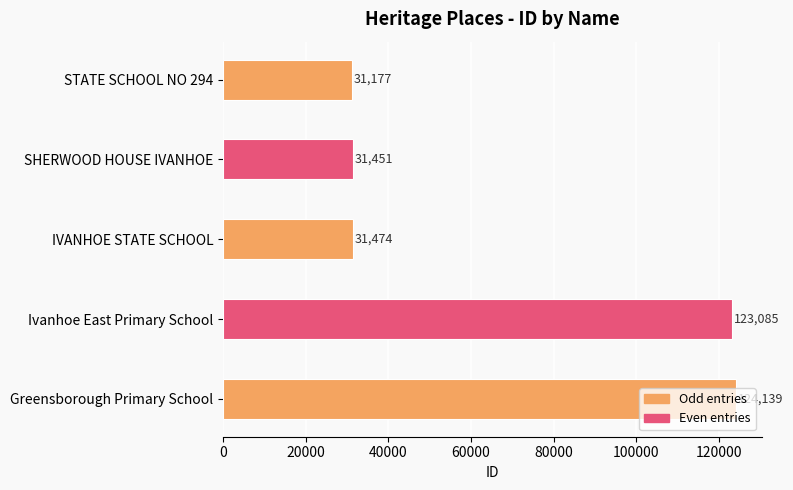

Which has a higher value, Greensborough Primary School or IVANHOE STATE SCHOOL?

Greensborough Primary School